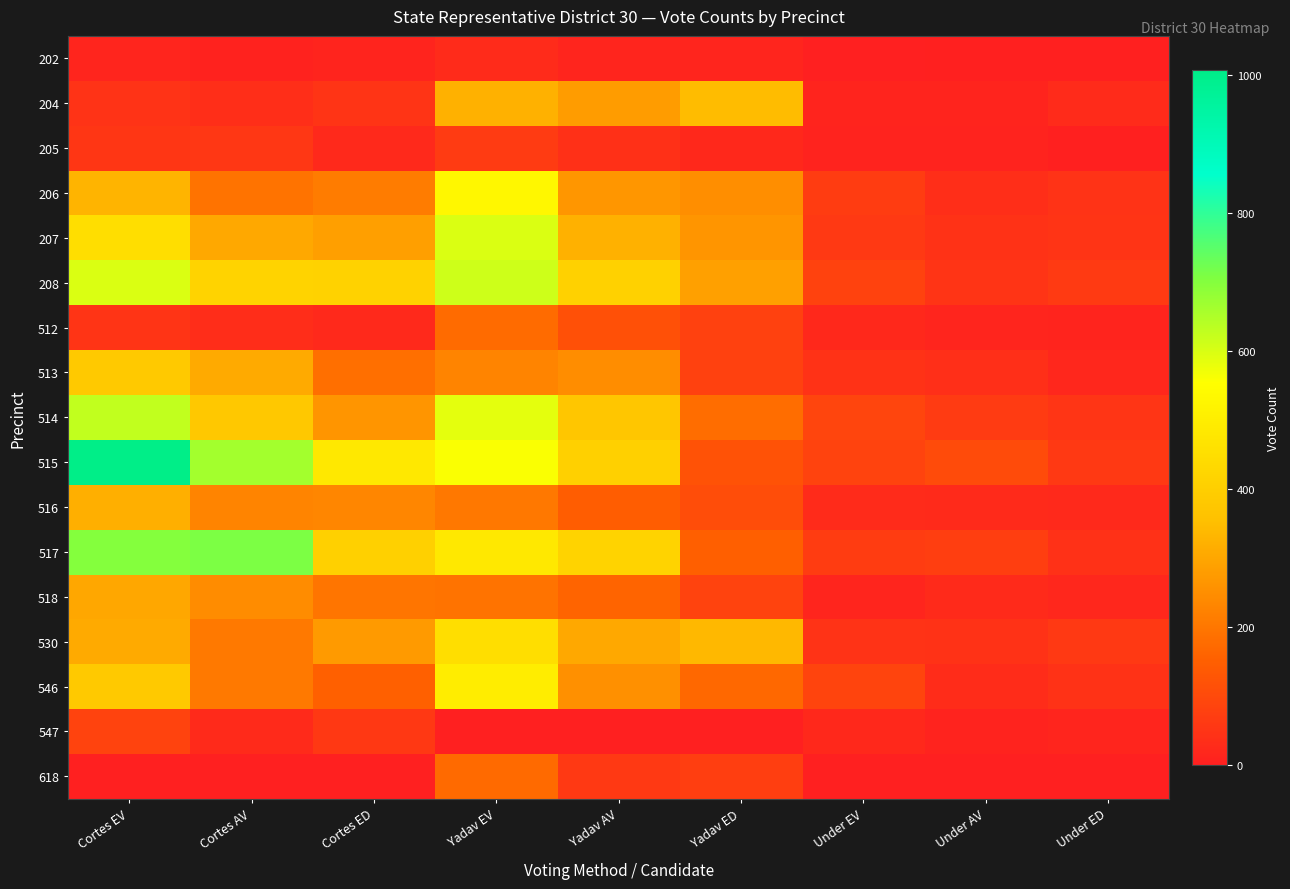

Reading left to right, what are all the values shown in this chart?

202: Cortes EV=12	Cortes AV=7	Cortes ED=11	Yadav EV=28	Yadav AV=12	Yadav ED=15	Under EV=0	Under AV=2	Under ED=3
204: Cortes EV=47	Cortes AV=34	Cortes ED=51	Yadav EV=321	Yadav AV=279	Yadav ED=346	Under EV=10	Under AV=10	Under ED=28
205: Cortes EV=54	Cortes AV=56	Cortes ED=22	Yadav EV=65	Yadav AV=40	Yadav ED=21	Under EV=8	Under AV=8	Under ED=3
206: Cortes EV=329	Cortes AV=192	Cortes ED=211	Yadav EV=531	Yadav AV=267	Yadav ED=250	Under EV=68	Under AV=35	Under ED=46
207: Cortes EV=449	Cortes AV=304	Cortes ED=284	Yadav EV=598	Yadav AV=321	Yadav ED=264	Under EV=62	Under AV=44	Under ED=51
208: Cortes EV=597	Cortes AV=414	Cortes ED=412	Yadav EV=614	Yadav AV=411	Yadav ED=286	Under EV=81	Under AV=48	Under ED=64
512: Cortes EV=49	Cortes AV=32	Cortes ED=22	Yadav EV=176	Yadav AV=115	Yadav ED=80	Under EV=21	Under AV=13	Under ED=11
513: Cortes EV=384	Cortes AV=308	Cortes ED=185	Yadav EV=227	Yadav AV=247	Yadav ED=80	Under EV=45	Under AV=38	Under ED=19
514: Cortes EV=627	Cortes AV=380	Cortes ED=265	Yadav EV=586	Yadav AV=373	Yadav ED=181	Under EV=89	Under AV=66	Under ED=52
515: Cortes EV=1008	Cortes AV=662	Cortes ED=484	Yadav EV=560	Yadav AV=407	Yadav ED=119	Under EV=83	Under AV=103	Under ED=61
516: Cortes EV=317	Cortes AV=230	Cortes ED=234	Yadav EV=204	Yadav AV=146	Yadav ED=107	Under EV=29	Under AV=27	Under ED=23
517: Cortes EV=699	Cortes AV=710	Cortes ED=406	Yadav EV=483	Yadav AV=414	Yadav ED=151	Under EV=68	Under AV=74	Under ED=42
518: Cortes EV=303	Cortes AV=245	Cortes ED=198	Yadav EV=192	Yadav AV=161	Yadav ED=83	Under EV=15	Under AV=25	Under ED=18
530: Cortes EV=309	Cortes AV=206	Cortes ED=275	Yadav EV=452	Yadav AV=305	Yadav ED=337	Under EV=46	Under AV=44	Under ED=60
546: Cortes EV=383	Cortes AV=205	Cortes ED=153	Yadav EV=499	Yadav AV=253	Yadav ED=170	Under EV=88	Under AV=31	Under ED=44
547: Cortes EV=84	Cortes AV=24	Cortes ED=59	Yadav EV=0	Yadav AV=0	Yadav ED=0	Under EV=21	Under AV=8	Under ED=12
618: Cortes EV=0	Cortes AV=0	Cortes ED=0	Yadav EV=174	Yadav AV=61	Yadav ED=74	Under EV=0	Under AV=0	Under ED=0